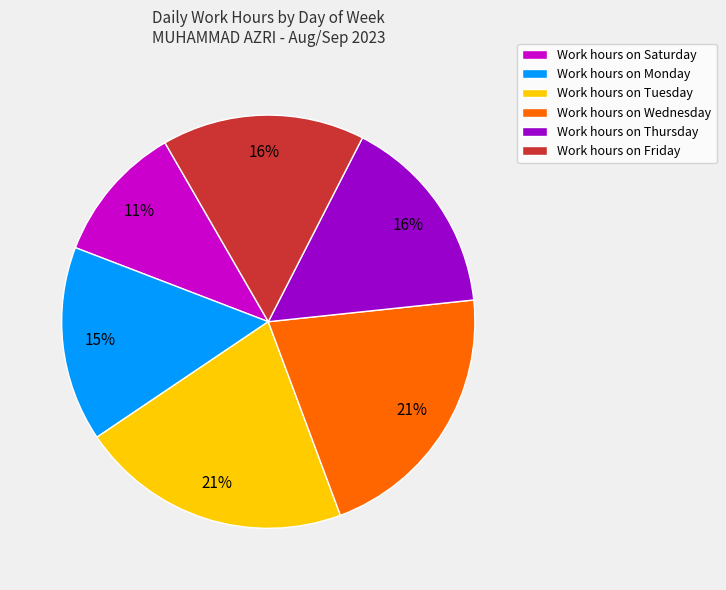

What percentage is the Work hours on Monday slice, to the nearest percent?

15%